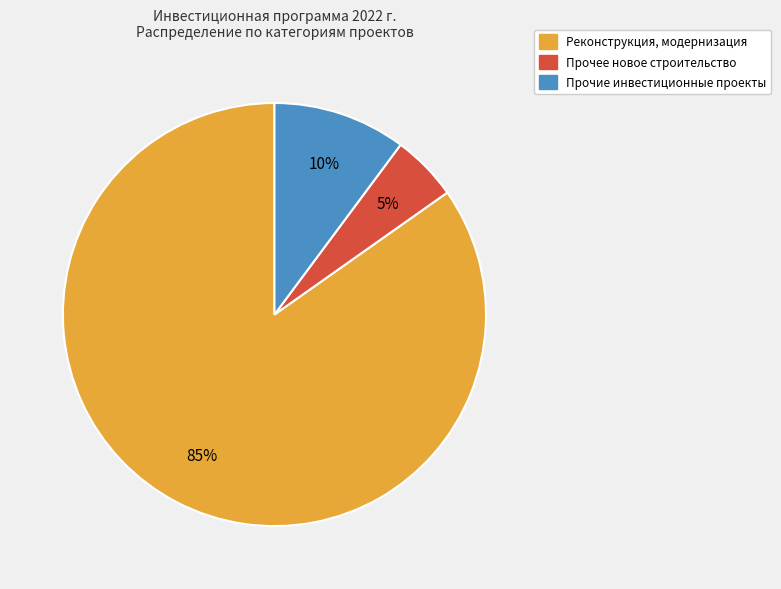

Is there a majority slice in this chart?

Yes